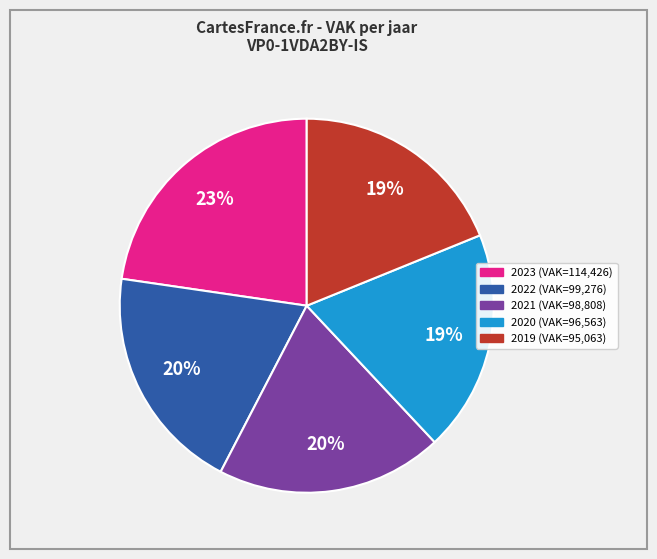

Does any single category account for the majority?

No